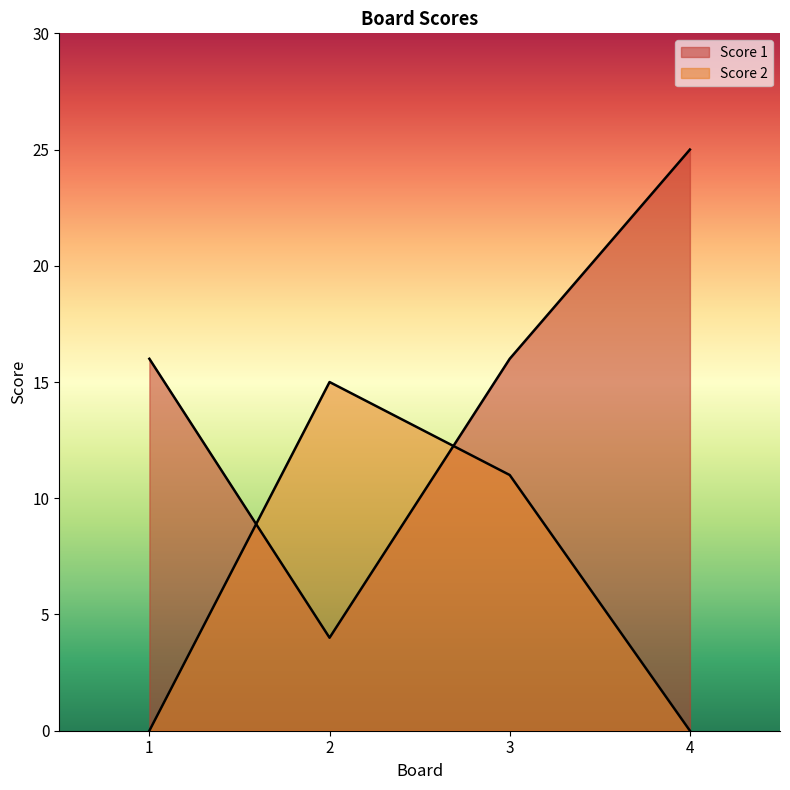

What is the total value across all series at 3?

27